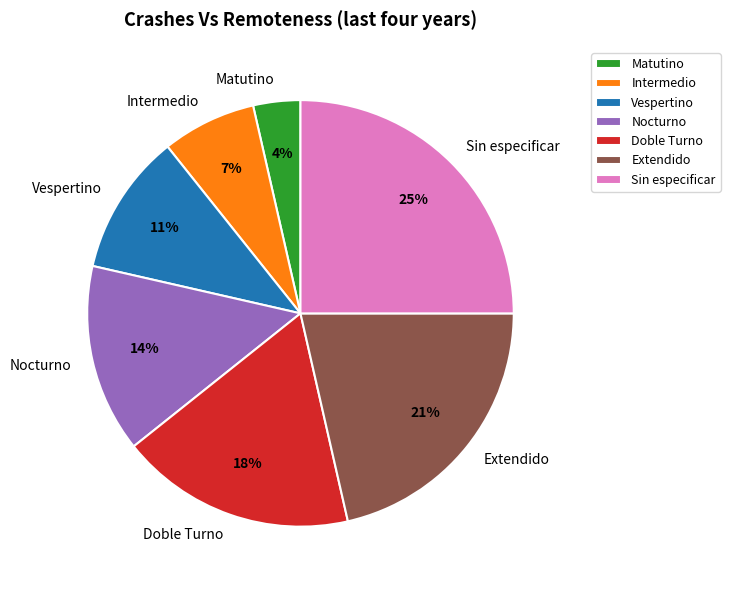

What is the largest slice in the pie chart?

Sin especificar